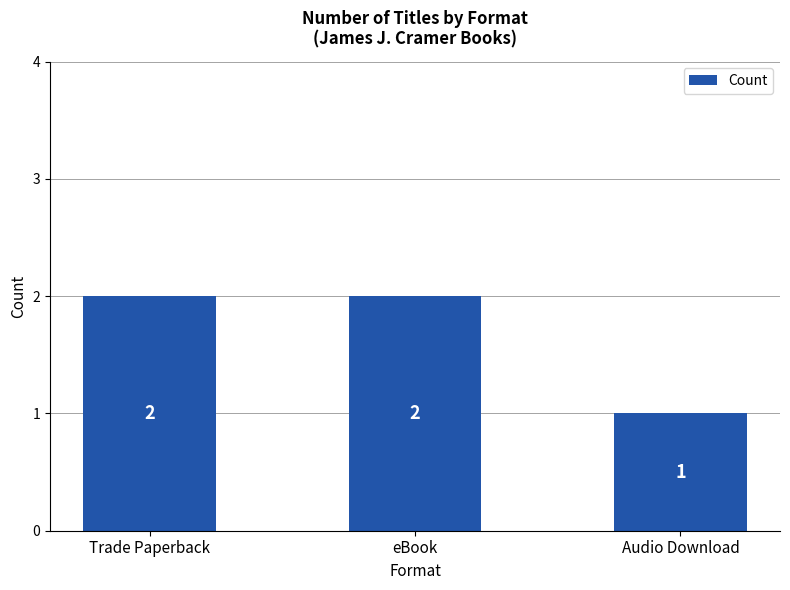

What is the label of the 2nd bar from the right?

eBook